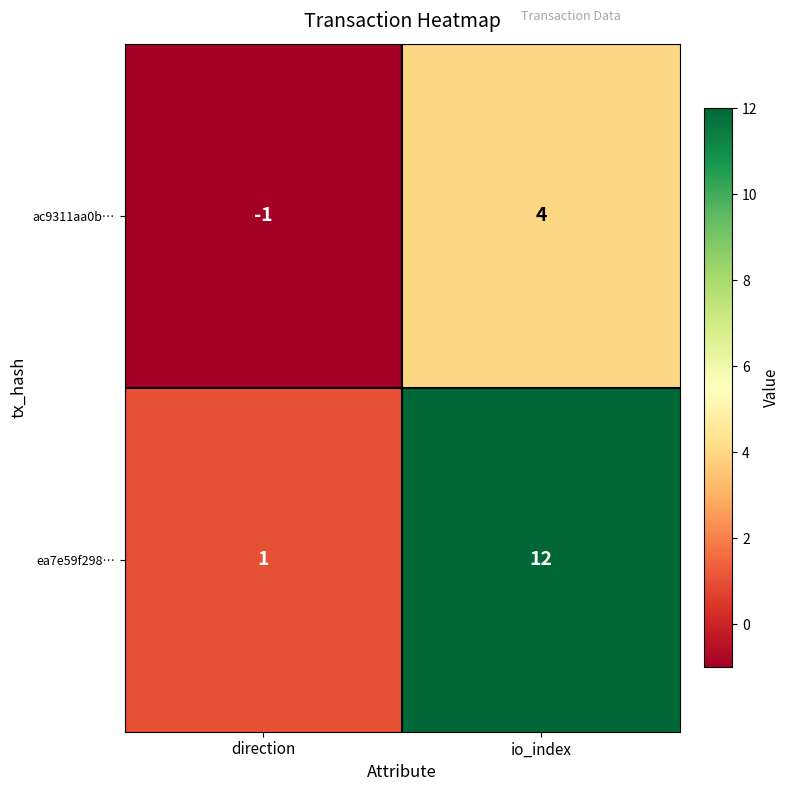

At which label does ea7e59f298… reach its minimum?

direction